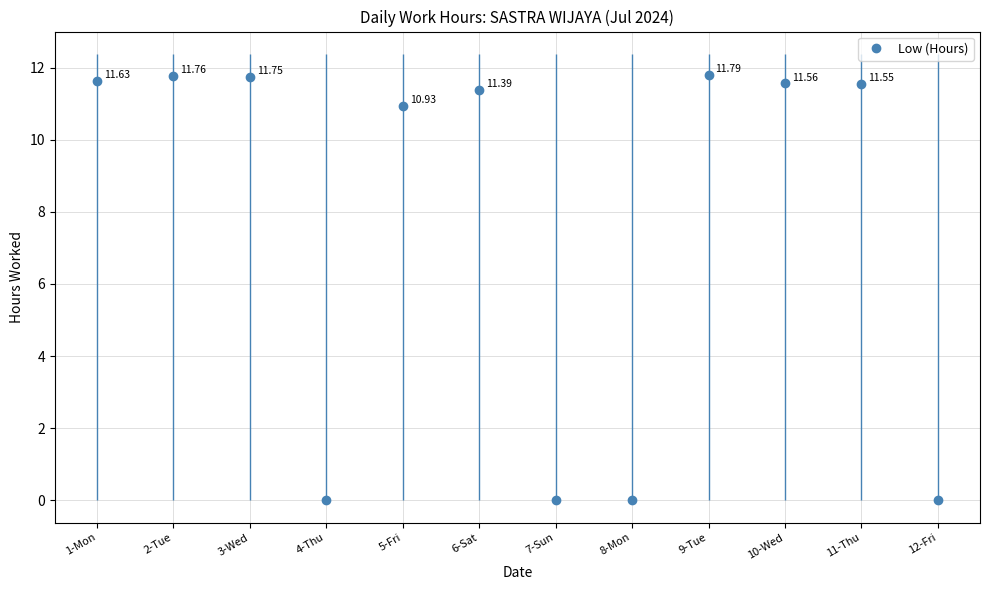

True or false: the data shows 6.0 at 5-Fri.

False